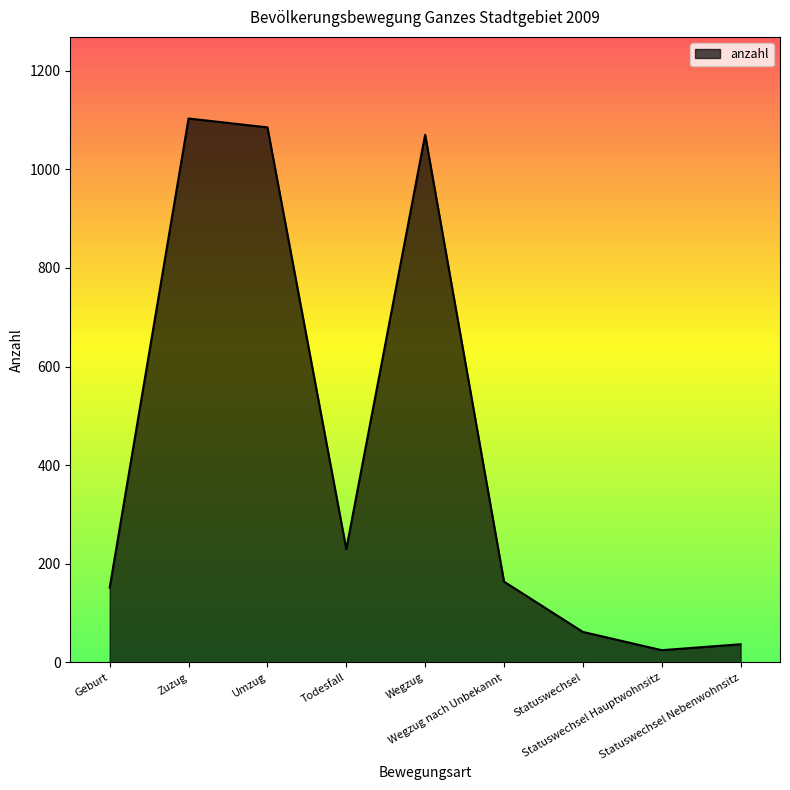

Does the chart display data point markers on the line(s)?

No